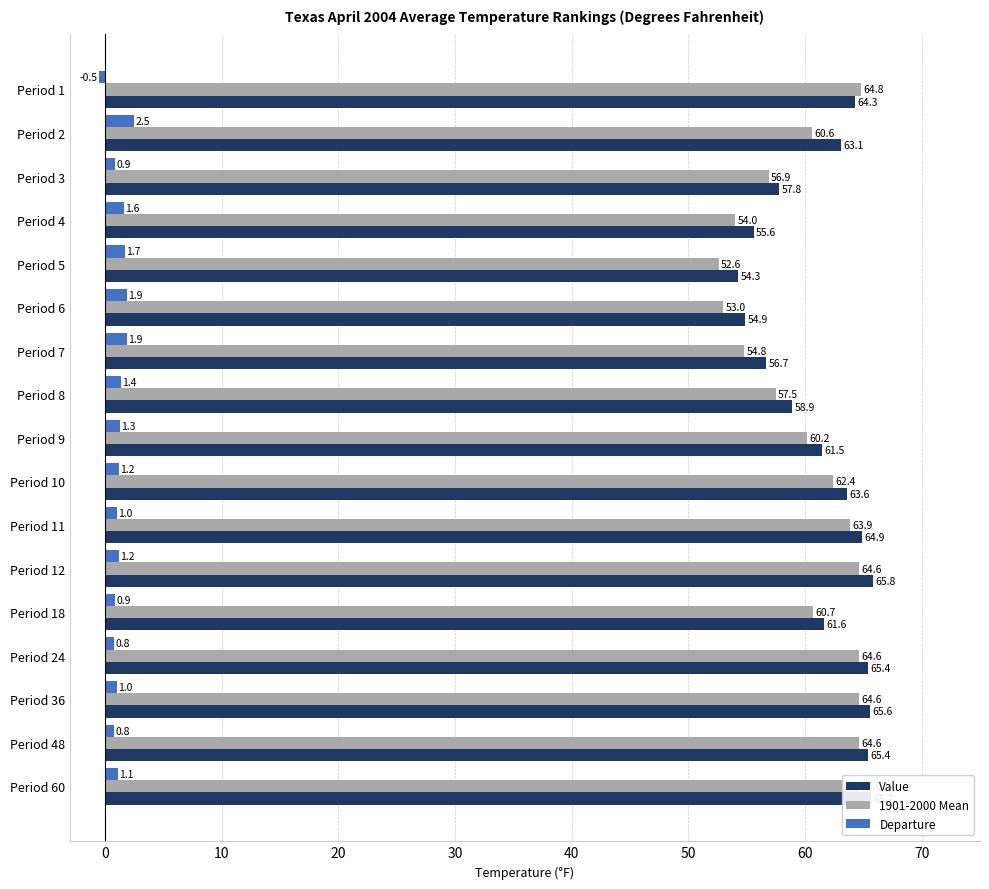

Is it true that 1901-2000 Mean equals 60.6 at Period 2?

True